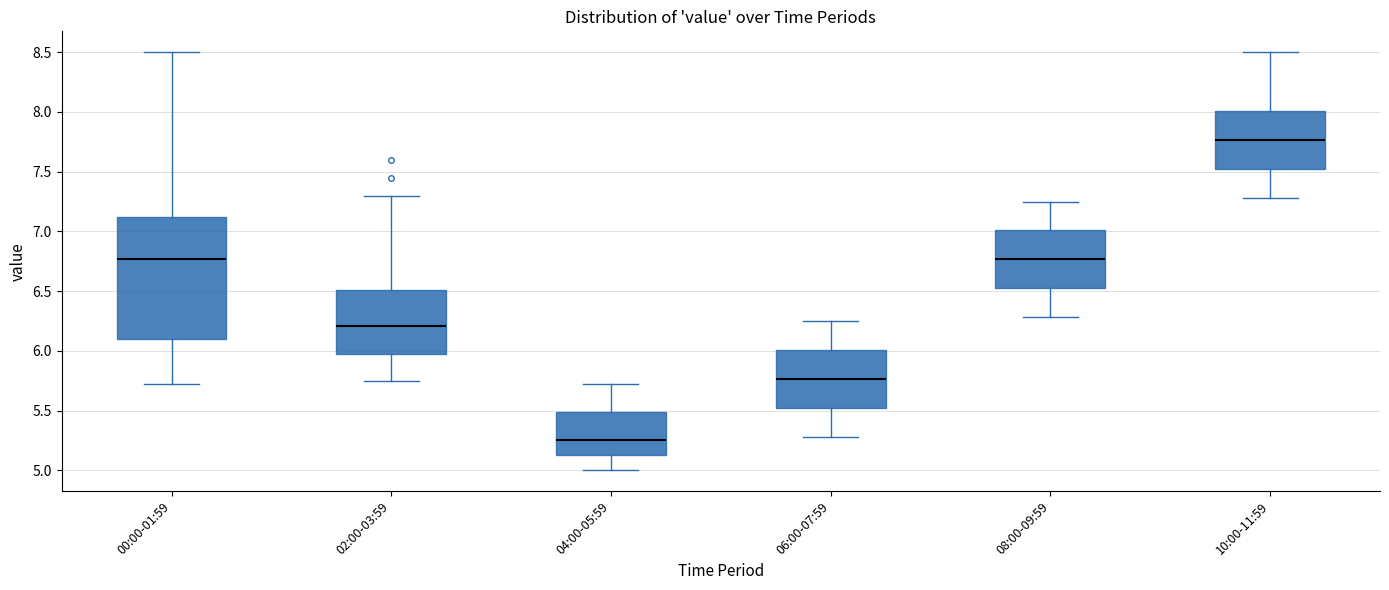

Where does the lower whisker of the box for 04:00-05:59 end on the y-axis? The values are not printed on the chart, so give them approximately, as read against the axis.

5.00